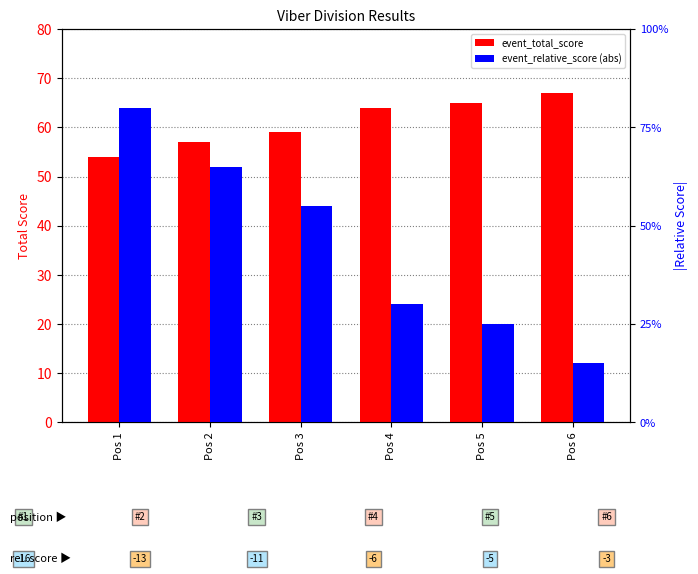

Which has a higher value, Pos 4 or Pos 3?

Pos 4